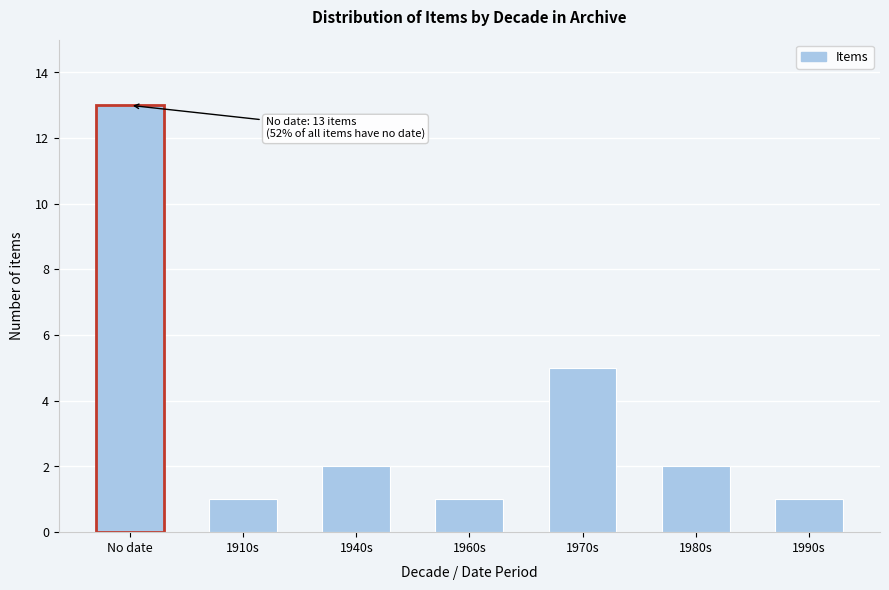

Reading left to right, what are all the values shown in this chart?

13	1	2	1	5	2	1